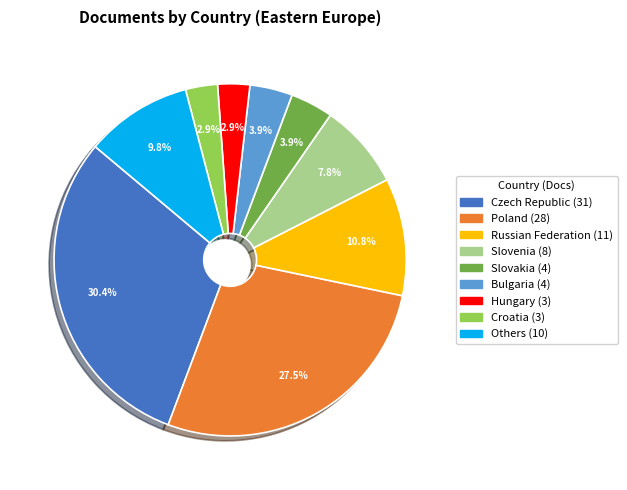

Is there a majority slice in this chart?

No